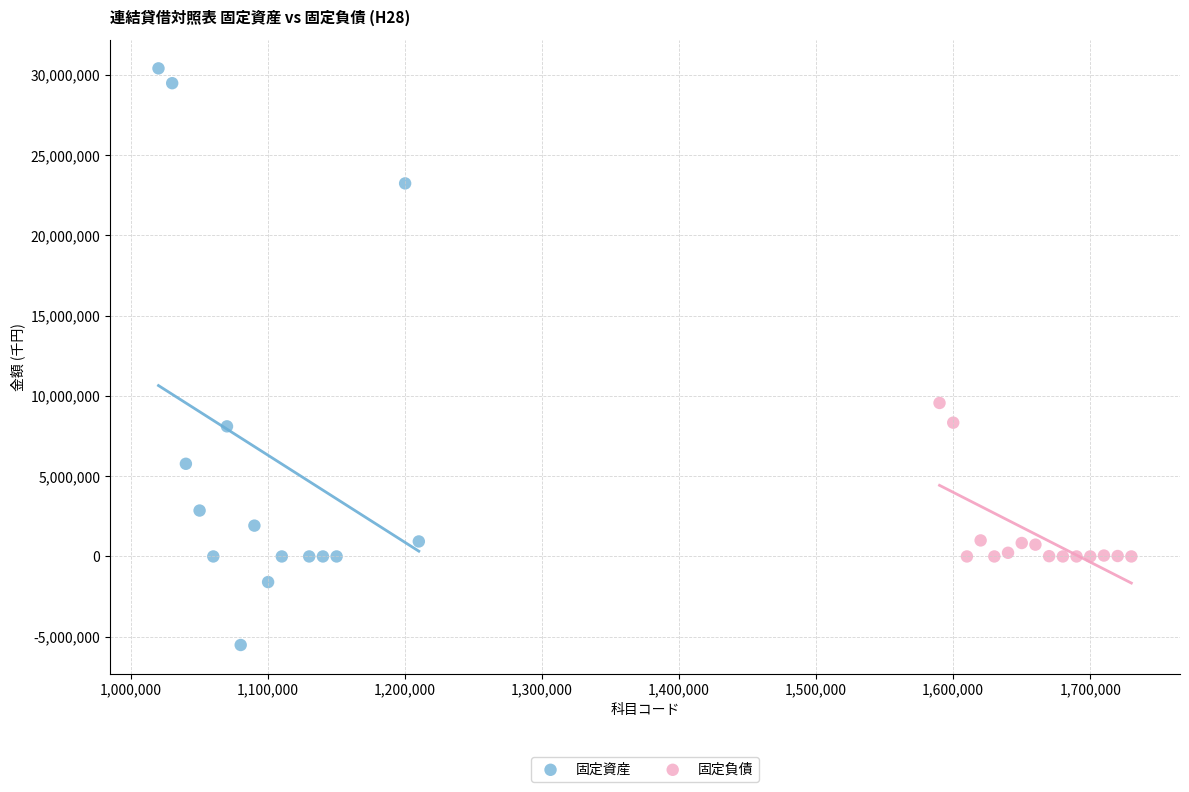

Which series reaches the minimum Y coordinate?

固定資産